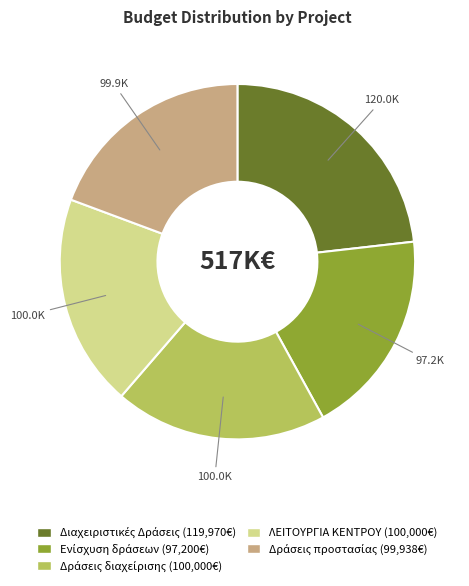

Does any single category account for the majority?

No